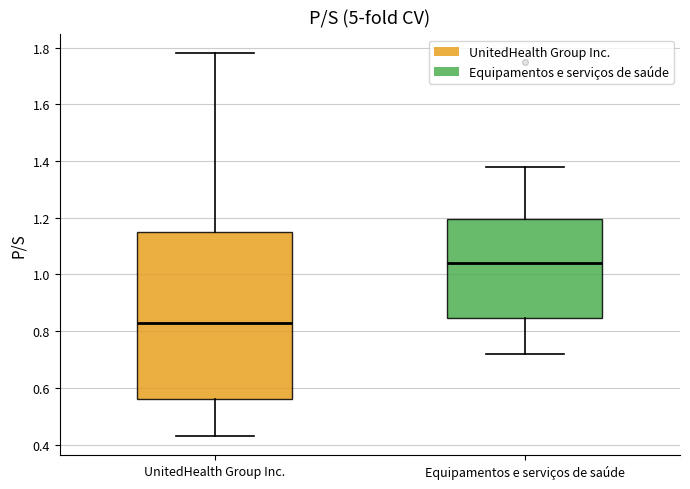

Reading left to right, transcribe this box plot: for each box, give where its median line is, the range the box spans, and where its two whiskers end, as read against the y-axis. The values are not printed on the chart, so give them approximately, as read against the axis.

UnitedHealth Group Inc.: median 0.84, box 0.56 to 1.16, whiskers 0.44 to 1.78
Equipamentos e serviços de saúde: median 1.04, box 0.84 to 1.20, whiskers 0.72 to 1.38